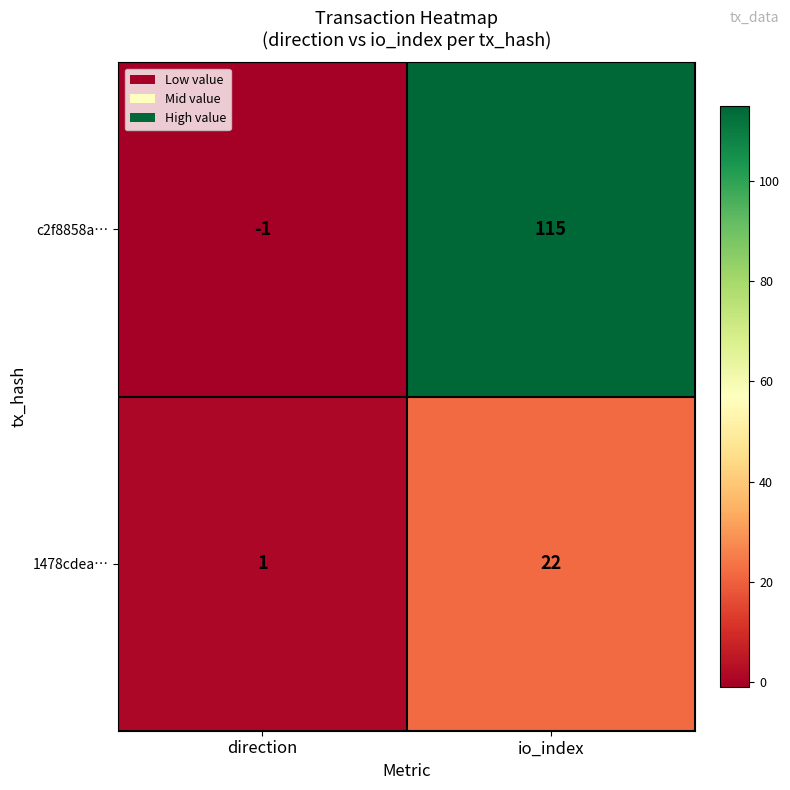

Reading right to left, list all the values displayed in this chart.

c2f8858a…: io_index=115	direction=-1
1478cdea…: io_index=22	direction=1